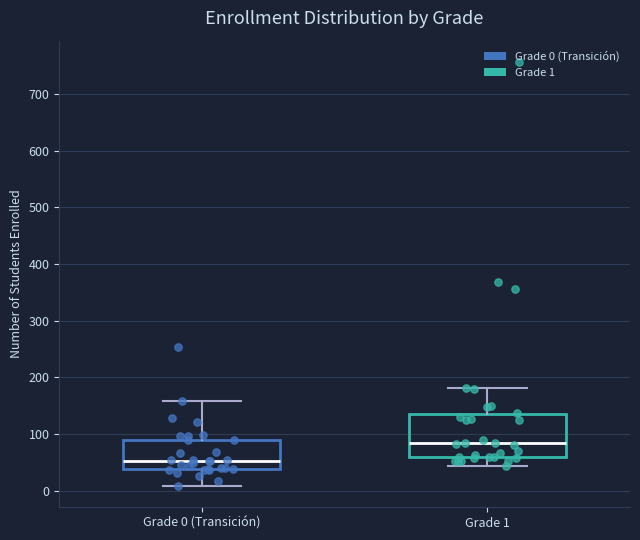

Reading left to right, read every box against the y-axis: the position of its median line, the range the box covers, and the ends of its whiskers. The values are not printed on the chart, so give them approximately, as read against the axis.

Grade 0 (Transición): median 50, box 40 to 90, whiskers 10 to 160
Grade 1: median 80, box 60 to 140, whiskers 40 to 180